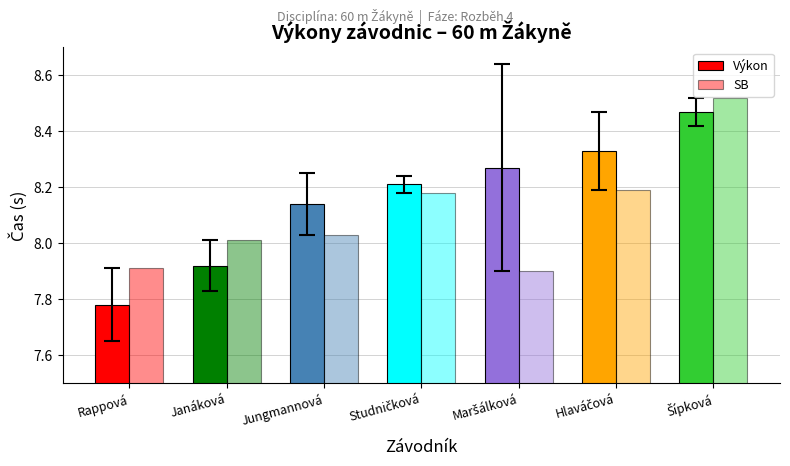

What is the minimum value shown in the chart?

7.8